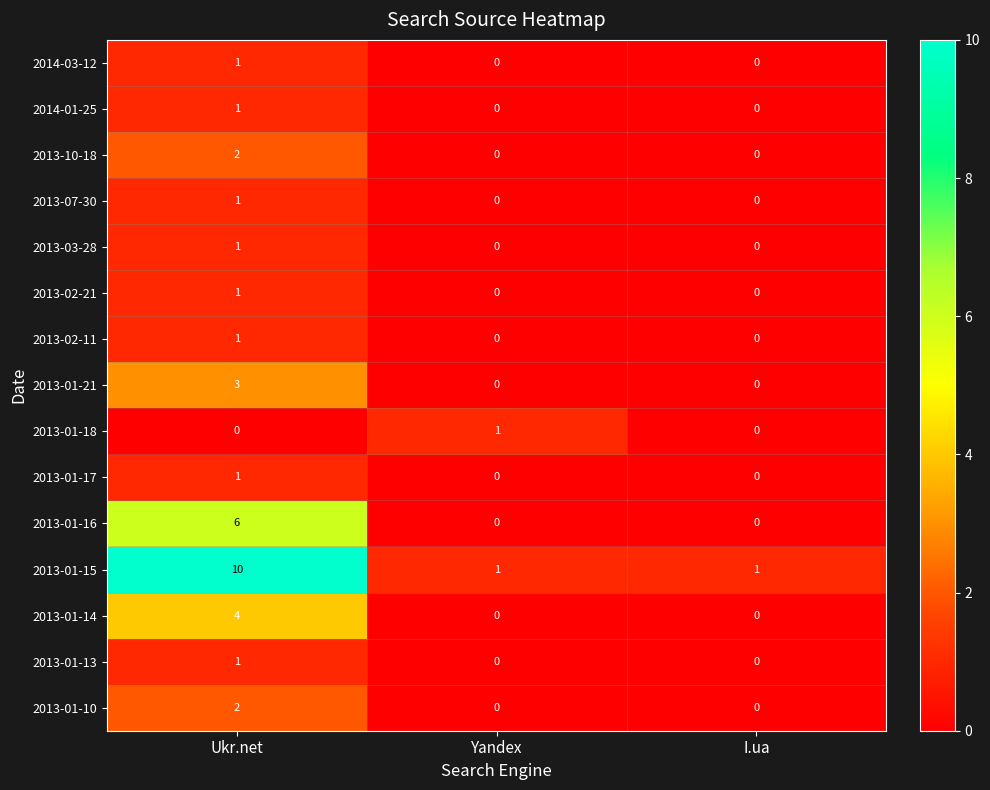

True or false: 2013-01-18 has a value of 0 at I.ua.

True